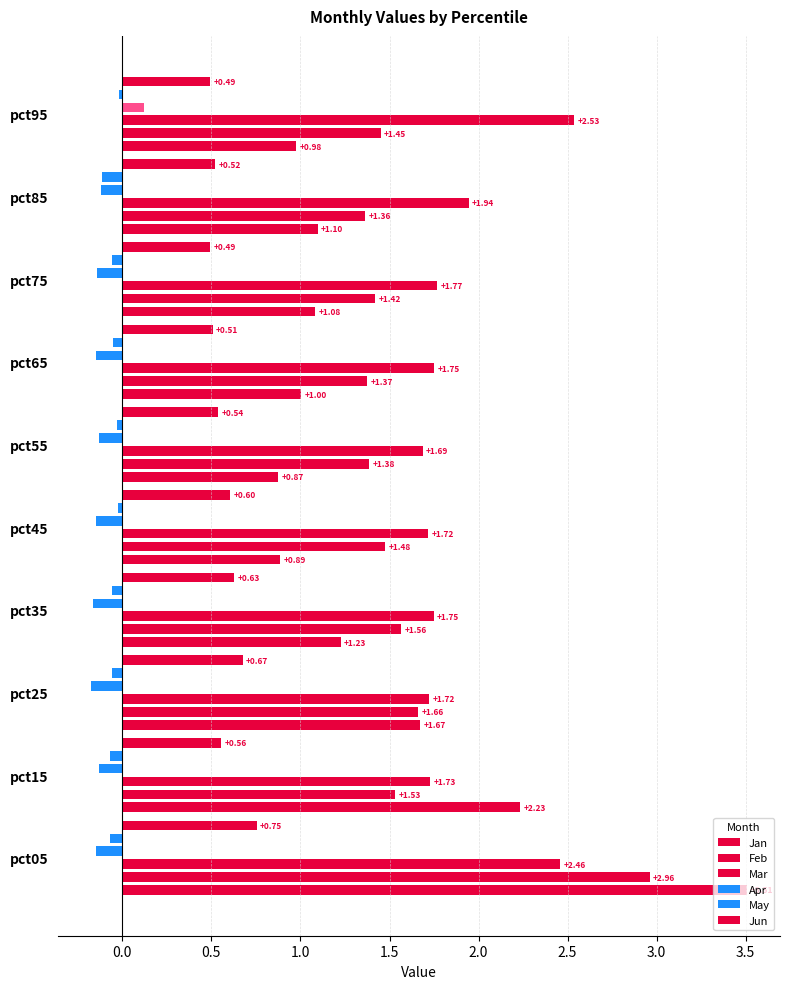

Which has a higher value, pct45 or pct75?

pct75